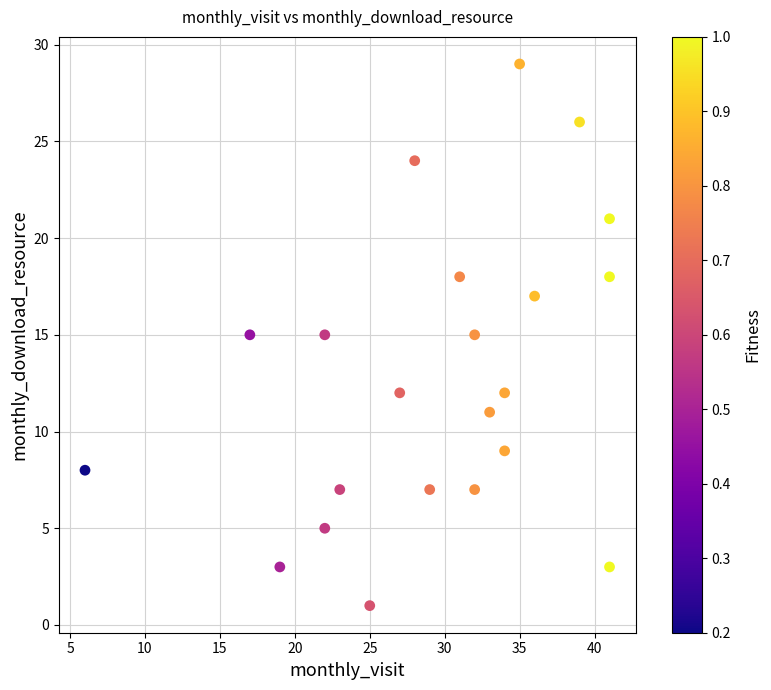

What is the range of Y values (max minus min)?

28